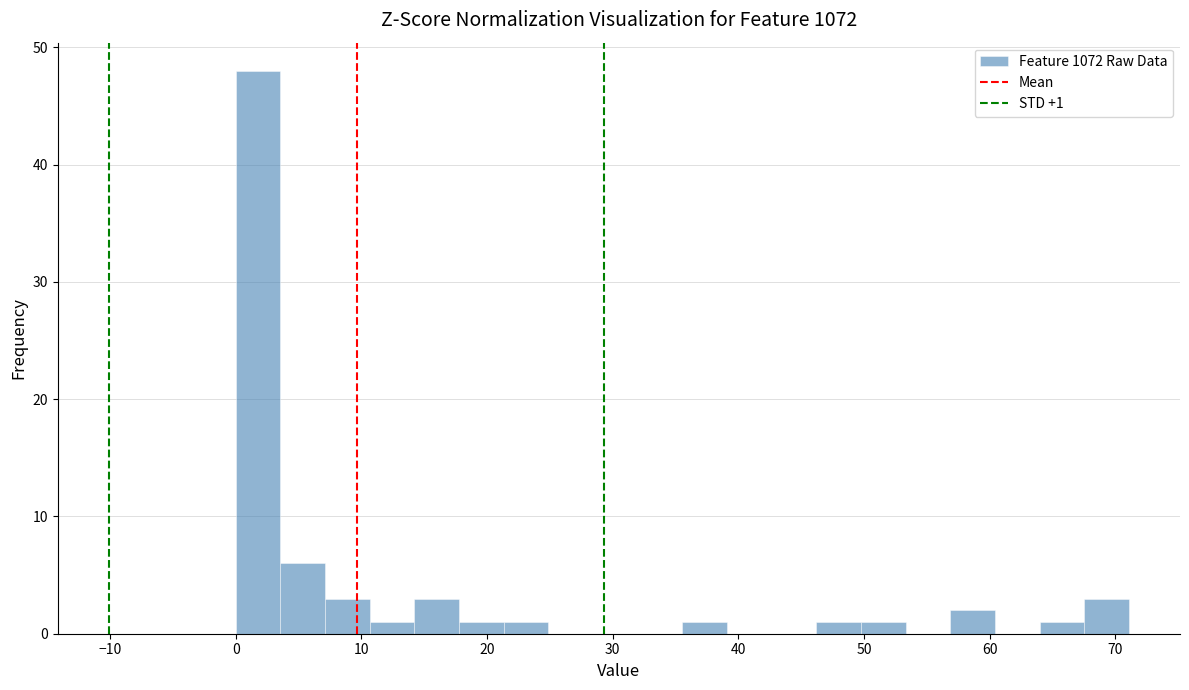

Around what value on the x-axis is the tallest bar? Give the approximate position of its centre, as read against the axis.

2